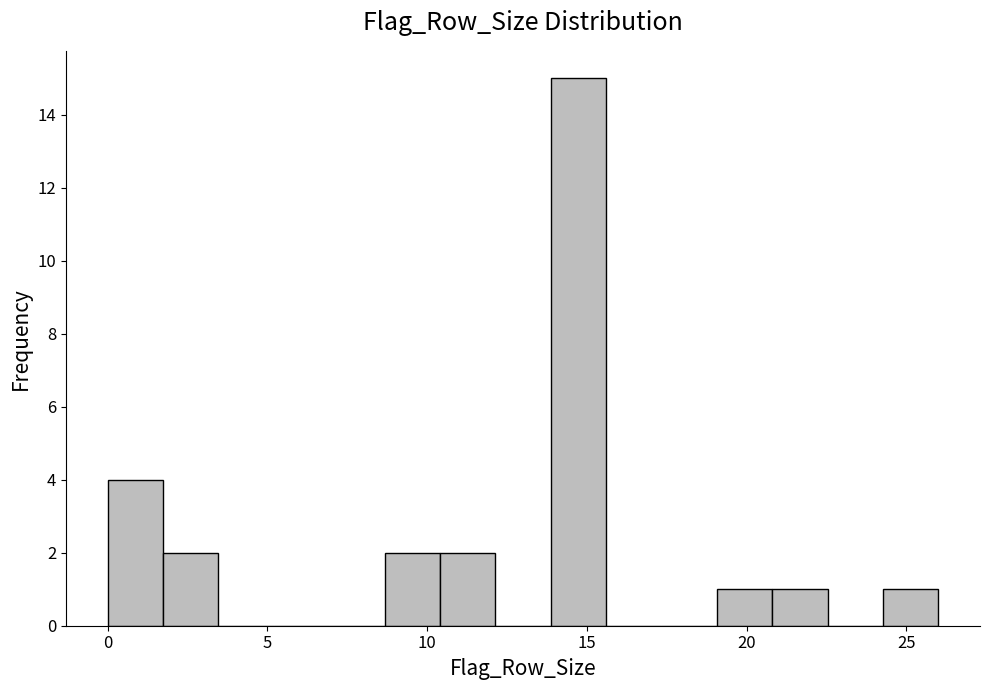

Read against the x-axis, roughly where is the centre of the tallest bar?

14.5